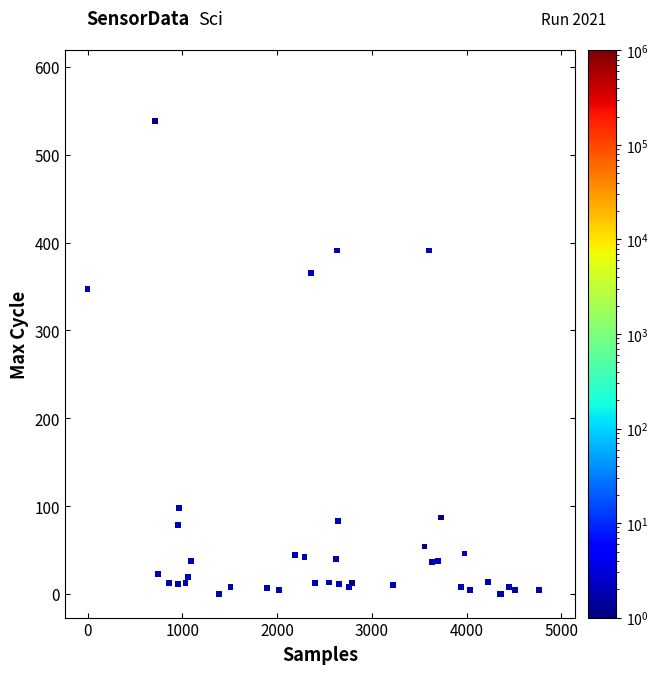

What Y value in the scatter plot is closest to 269?

347